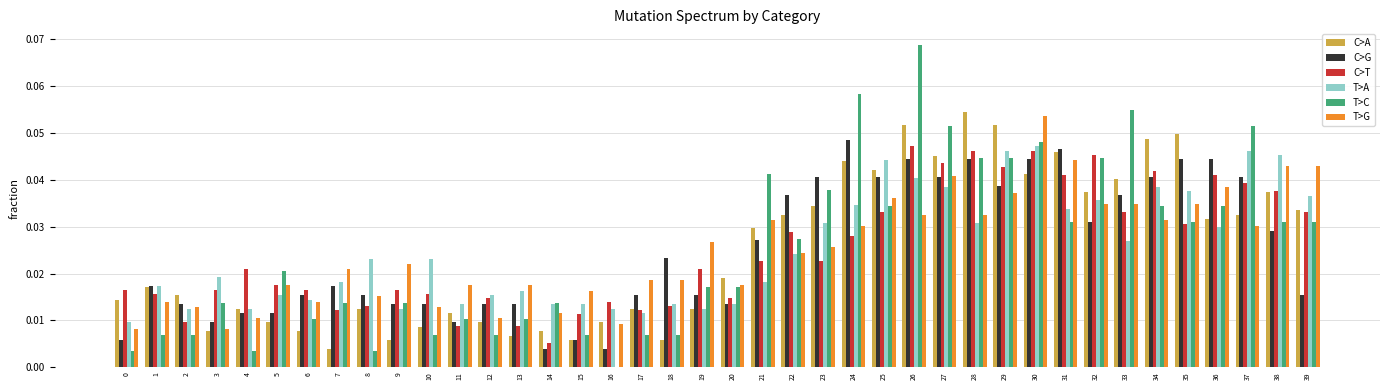

True or false: C>A has a value of 0.0 at 10.

True